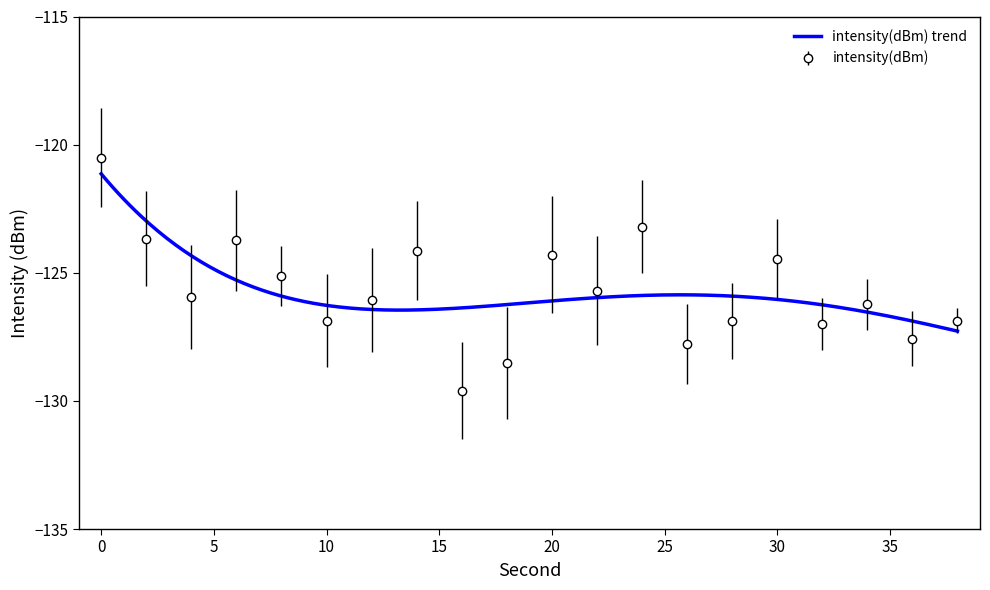

True or false: the data shows -124.5 at 30.

True